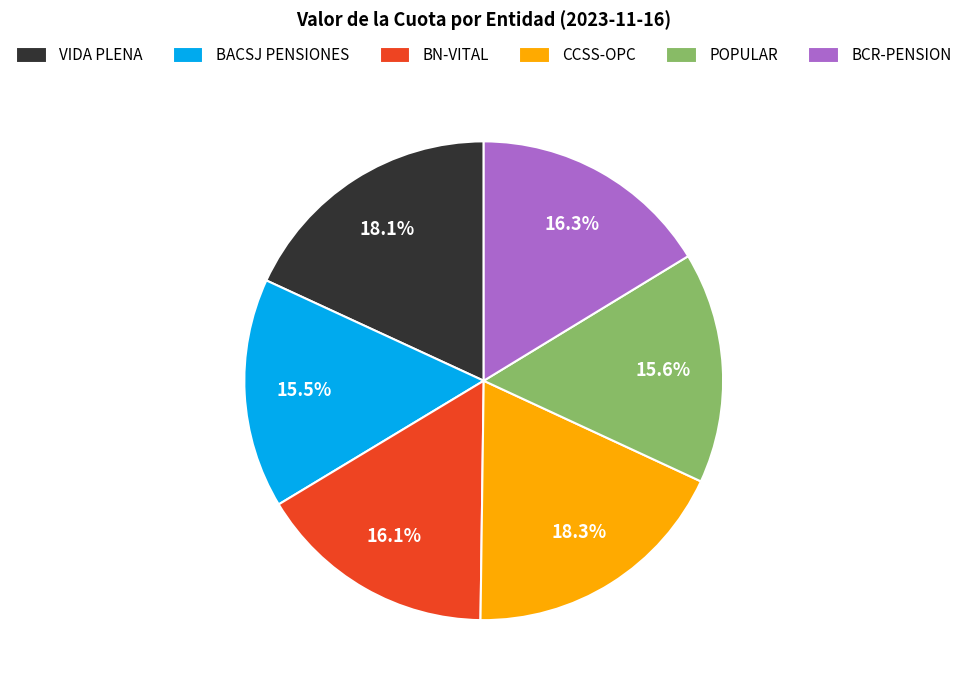

Is it true that POPULAR is 16% of the pie?

True